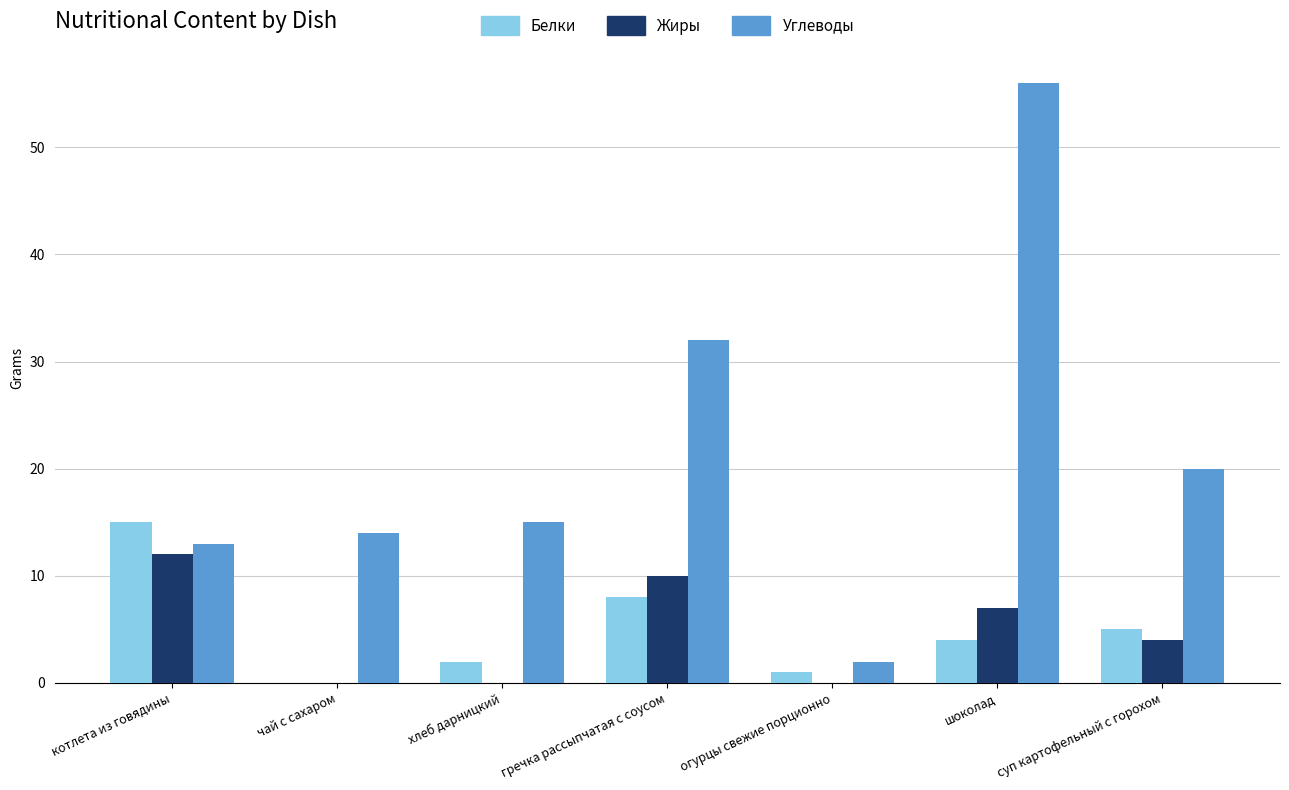

What is the sum of all Жиры values?

33